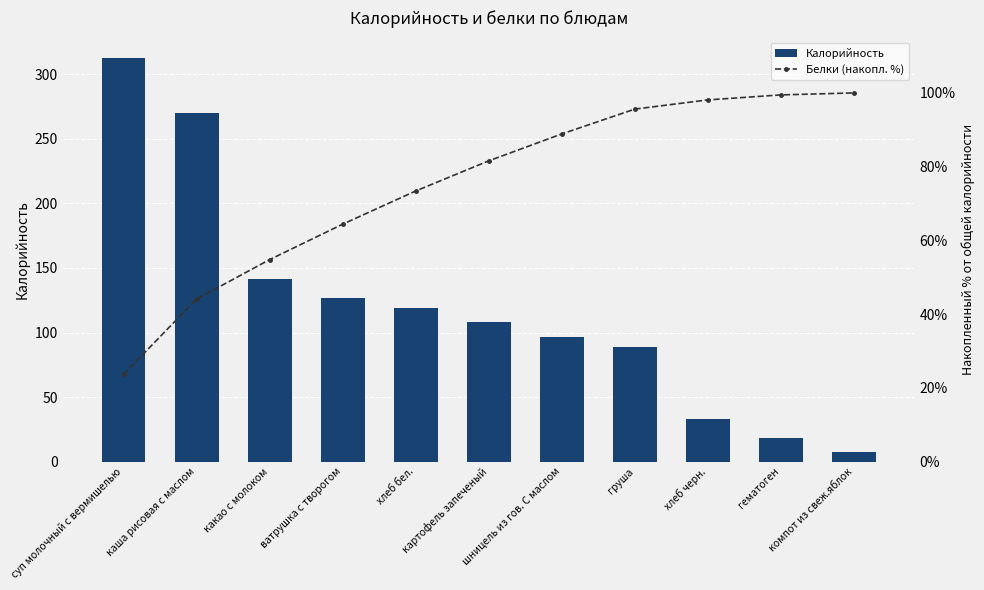

What is the minimum value for Калорийность?

7.1